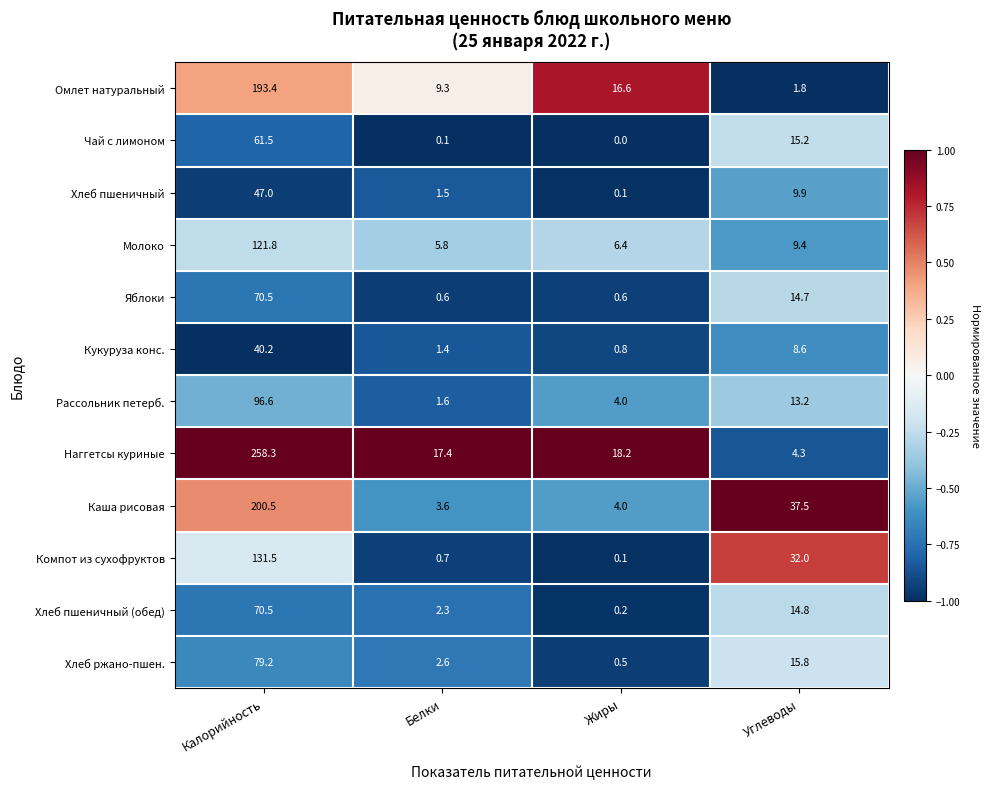

How many data points in Хлеб пшеничный (обед) are less than 14?

2